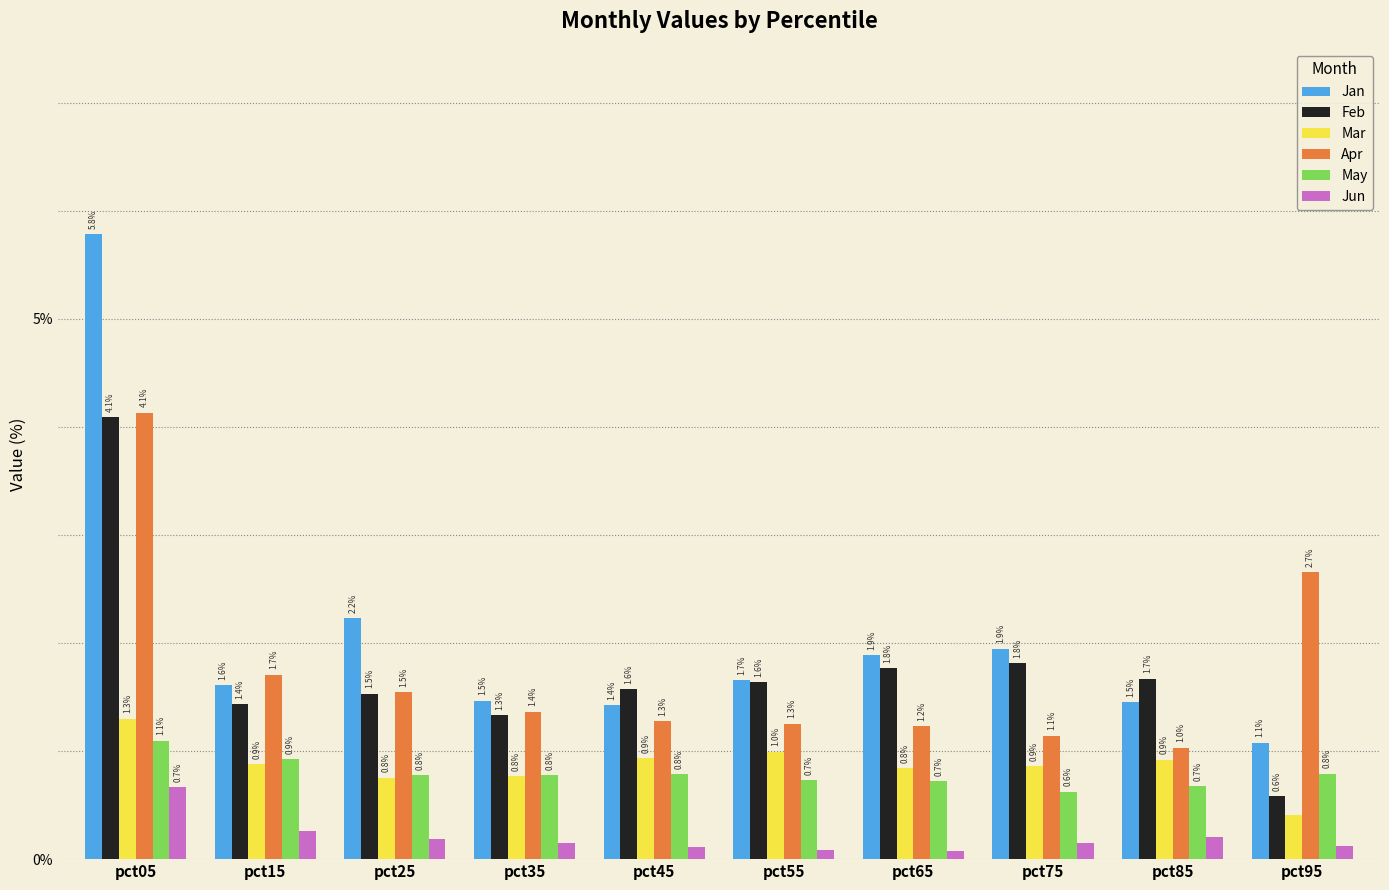

What is the sum of all Apr values?

17.3